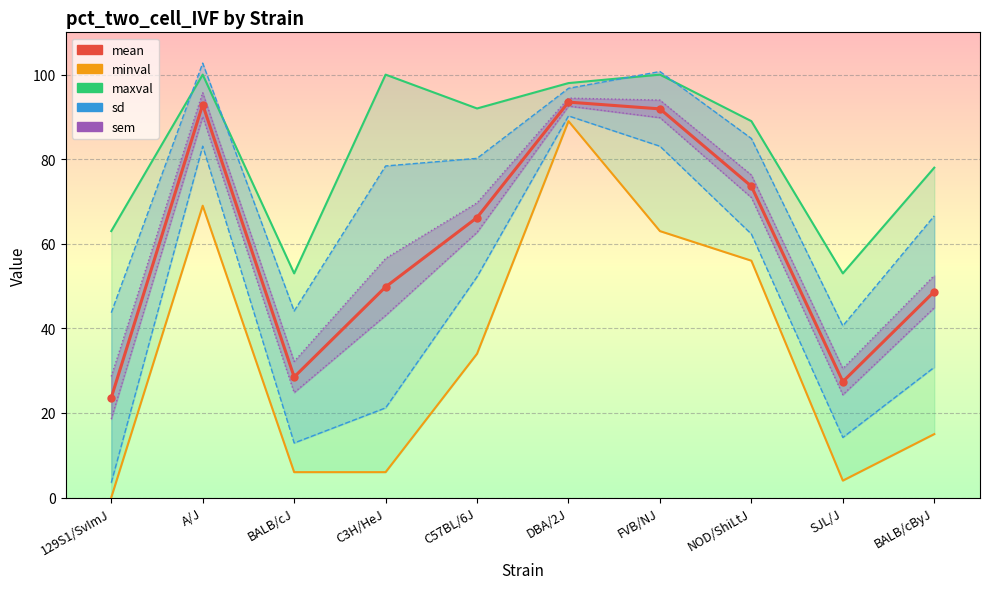

At how many categories does at least one series exceed 23?

10